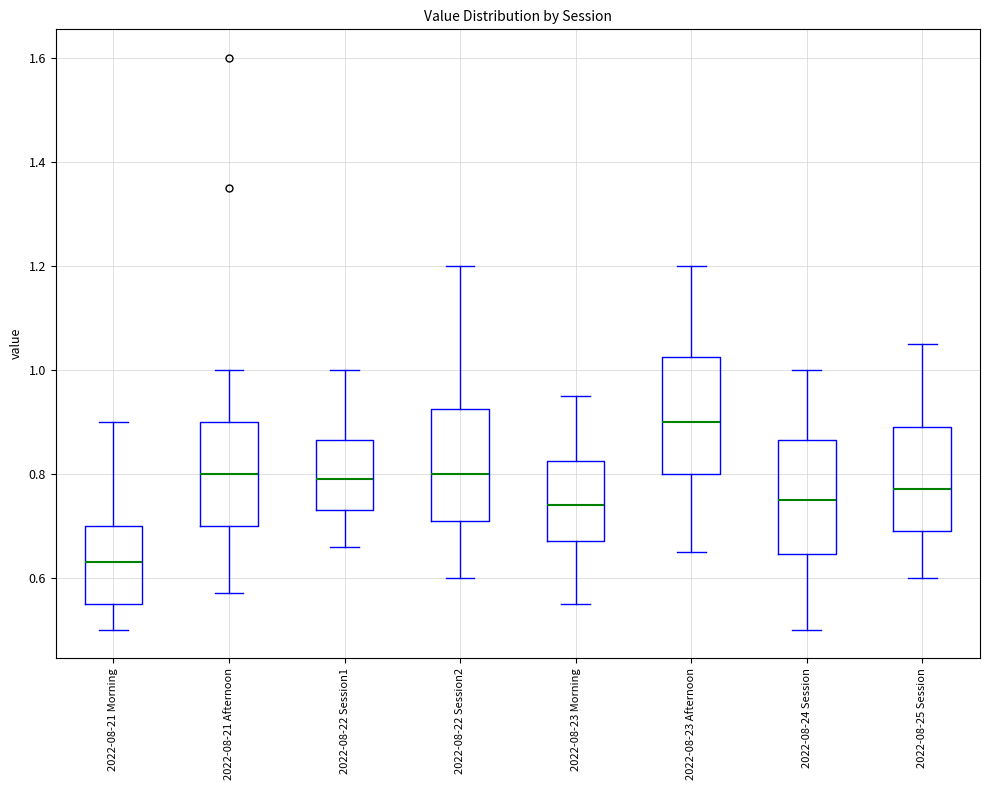

Where does the upper whisker of the box for 2022-08-23 Morning end on the y-axis? The values are not printed on the chart, so give them approximately, as read against the axis.

0.96